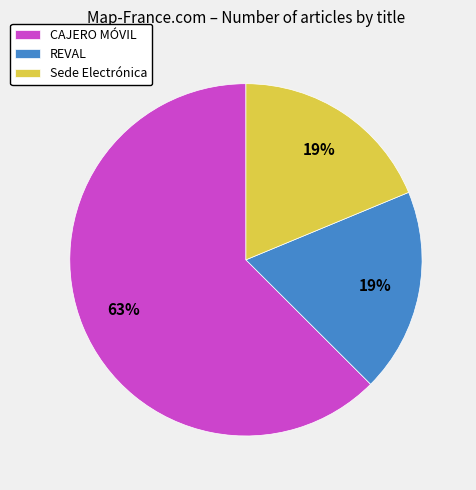

True or false: CAJERO MÓVIL accounts for 63% of the total.

True